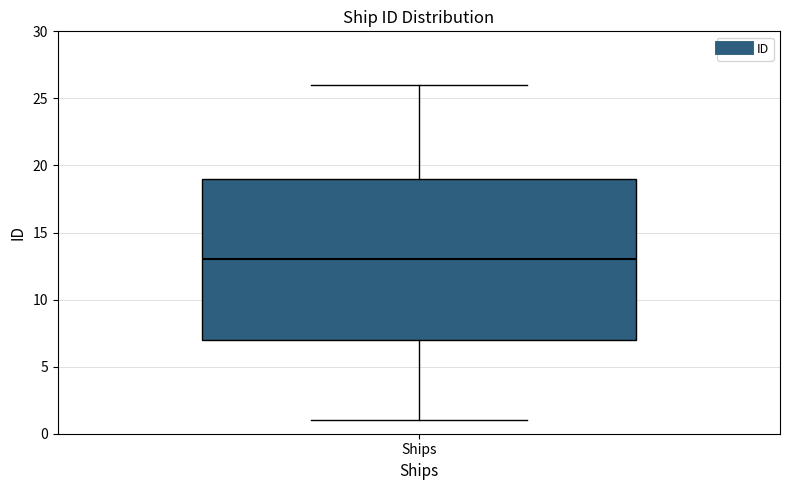

Where does the median line of the box for Ships sit on the y-axis? The values are not printed on the chart, so give them approximately, as read against the axis.

13